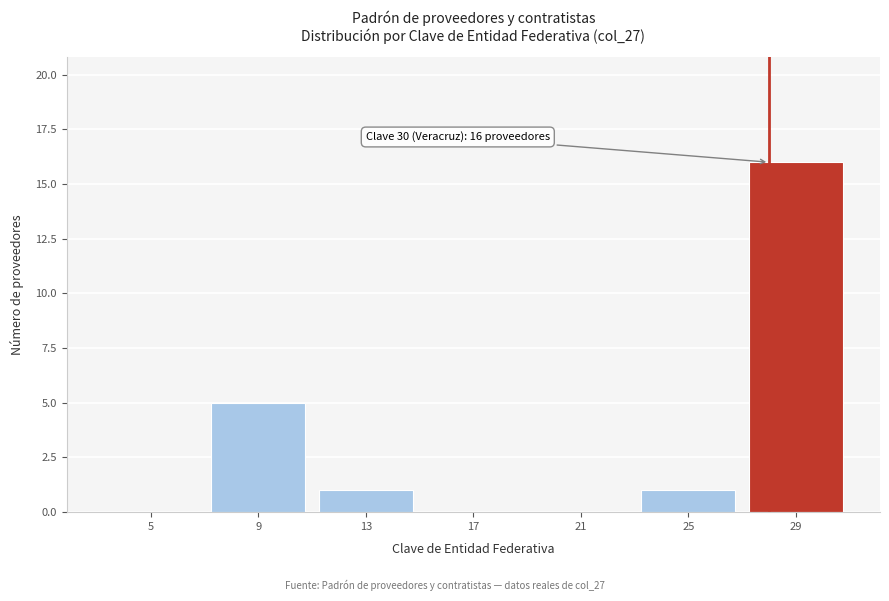

Reading left to right, what are all the values shown in this chart?

5=0	9=5	13=1	17=0	21=0	25=1	29=16